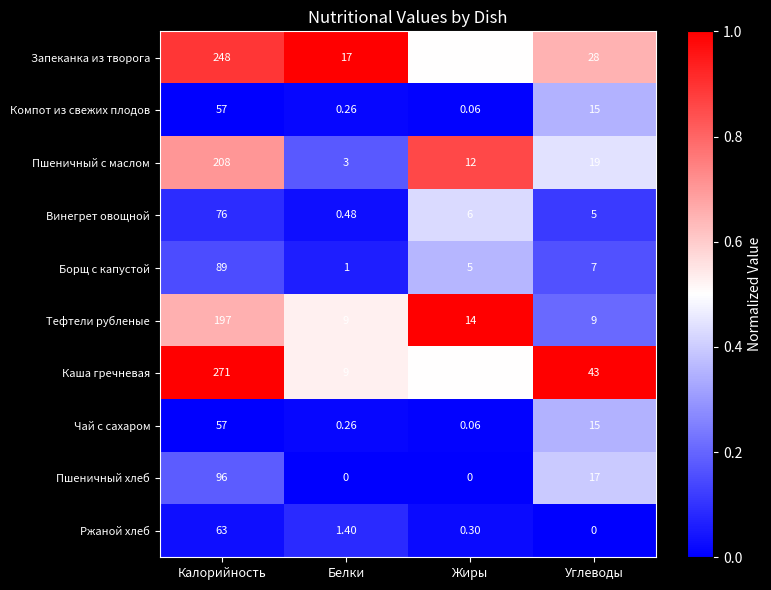

Which category has the highest value in the Каша гречневая series?

Калорийность